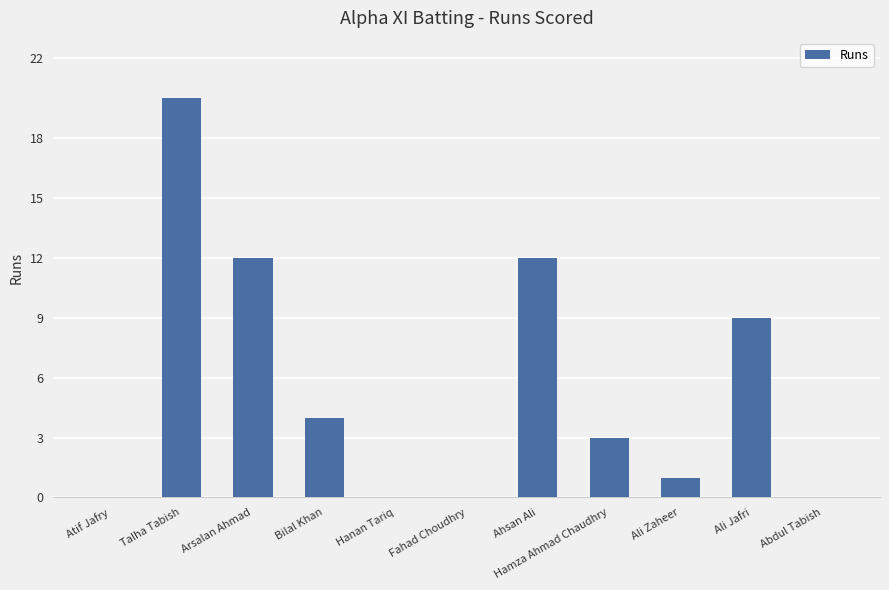

The chart shows a value of 0 at Fahad Choudhry. True or false?

True